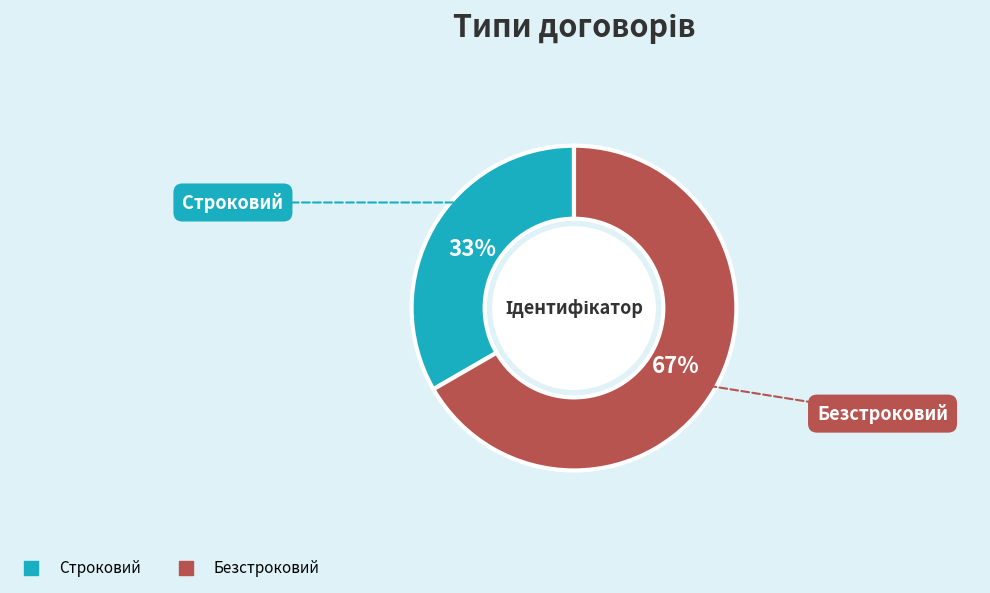

Is there any slice that represents more than half of the pie?

Yes